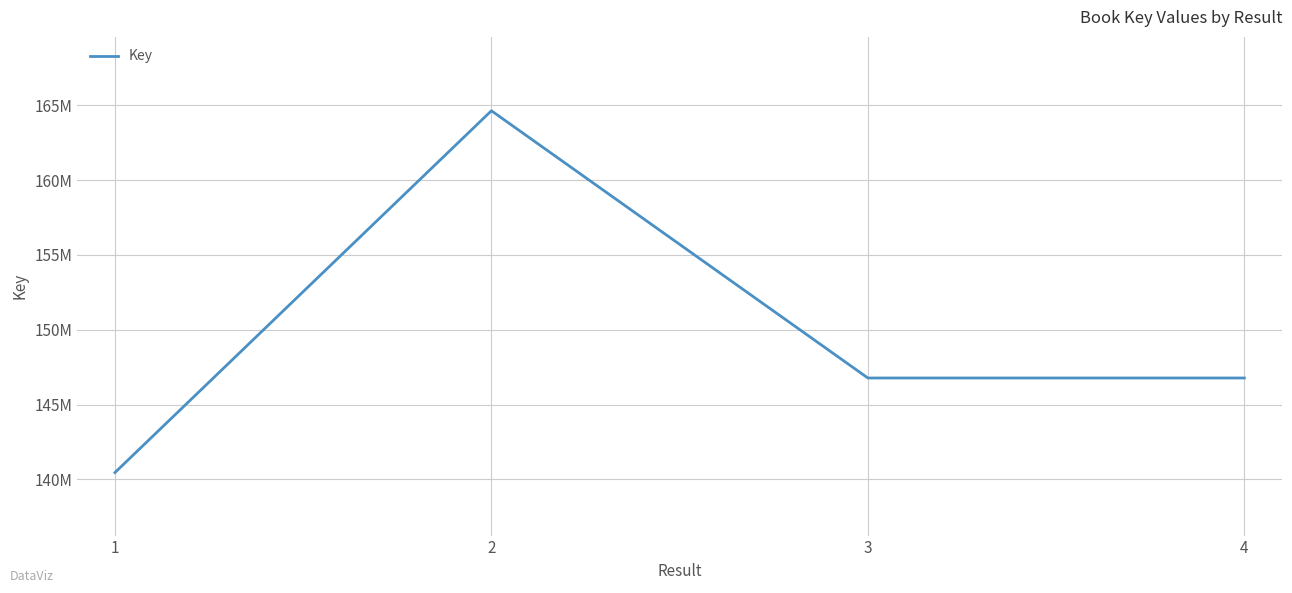

What is the greatest value displayed?

164644120